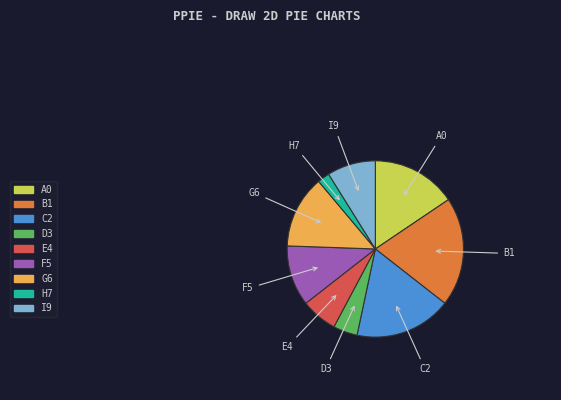

Is there any slice that represents more than half of the pie?

No